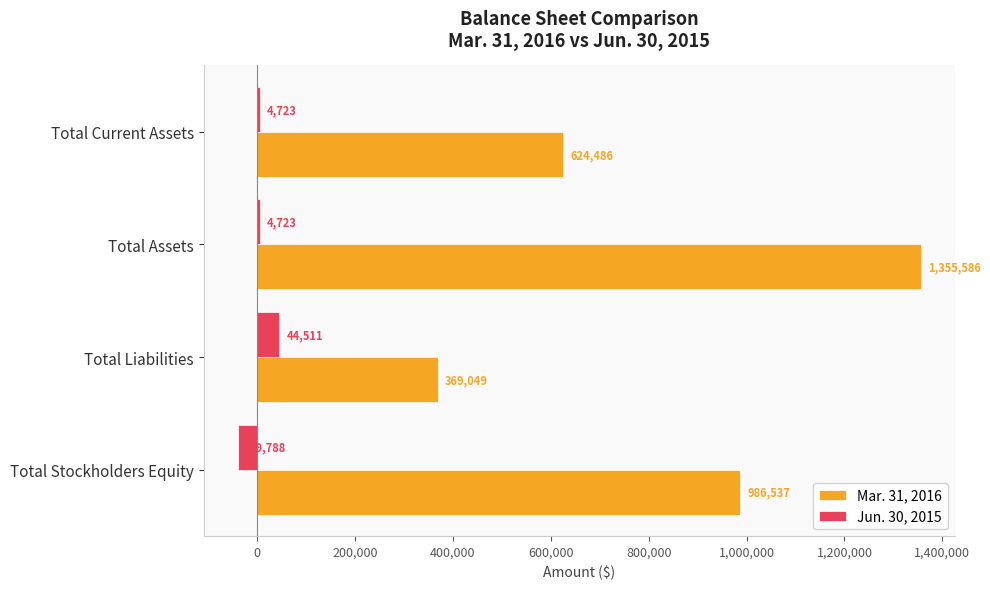

At Total Liabilities, list the series in order from smallest to largest.

Jun. 30, 2015, Mar. 31, 2016